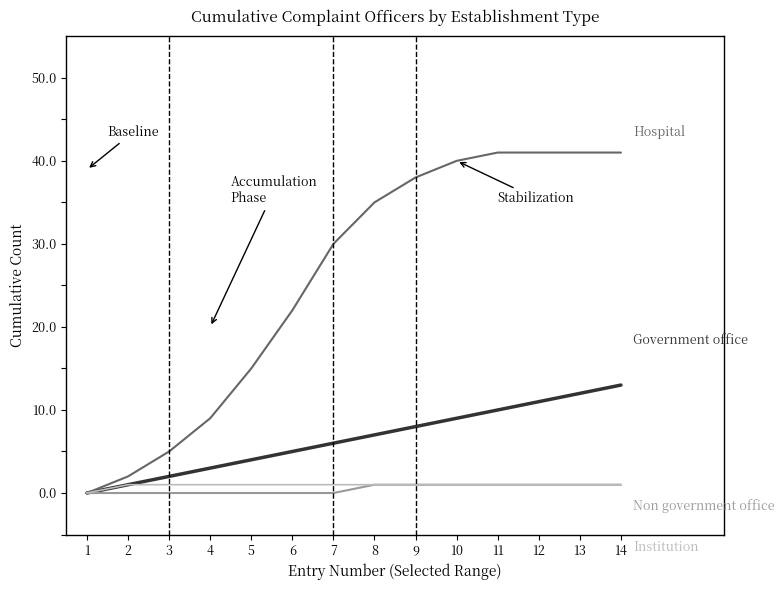

What is the maximum value shown in the chart?

41